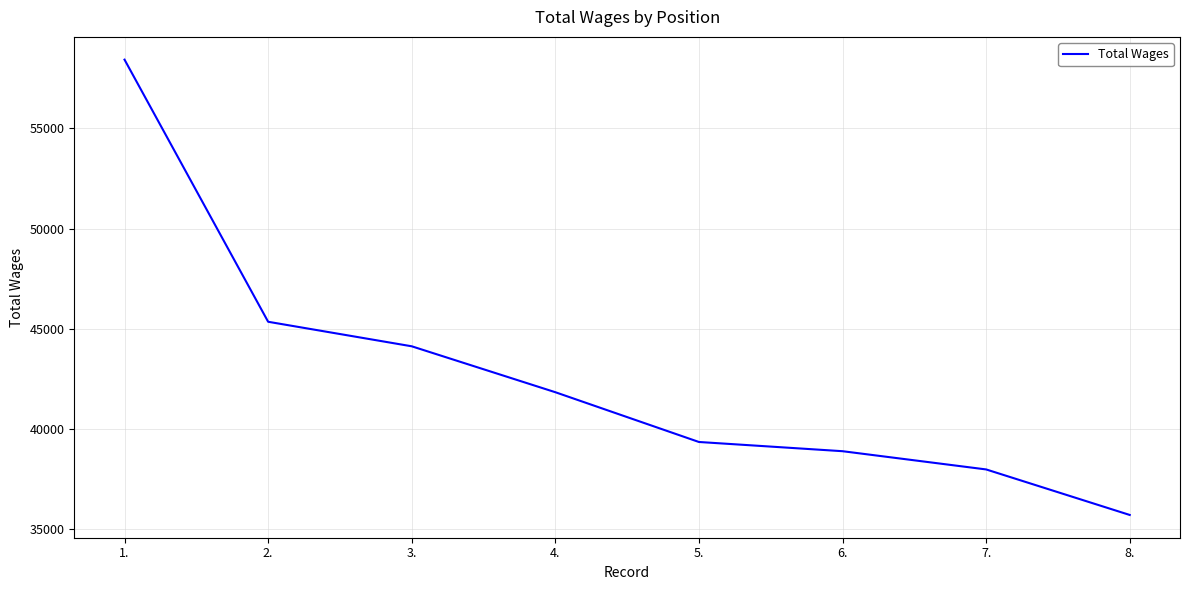

What position from the left is 7.?

7